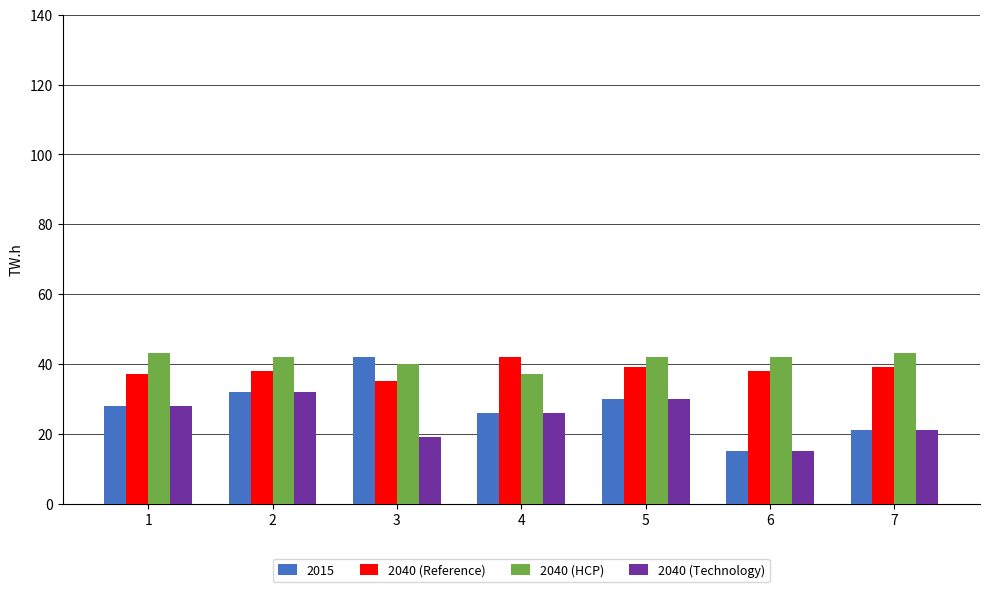

Reading left to right, transcribe all the data shown in this chart.

2015: 1=28	2=32	3=42	4=26	5=30	6=15	7=21
2040 (Reference): 1=37	2=38	3=35	4=42	5=39	6=38	7=39
2040 (HCP): 1=43	2=42	3=40	4=37	5=42	6=42	7=43
2040 (Technology): 1=28	2=32	3=19	4=26	5=30	6=15	7=21